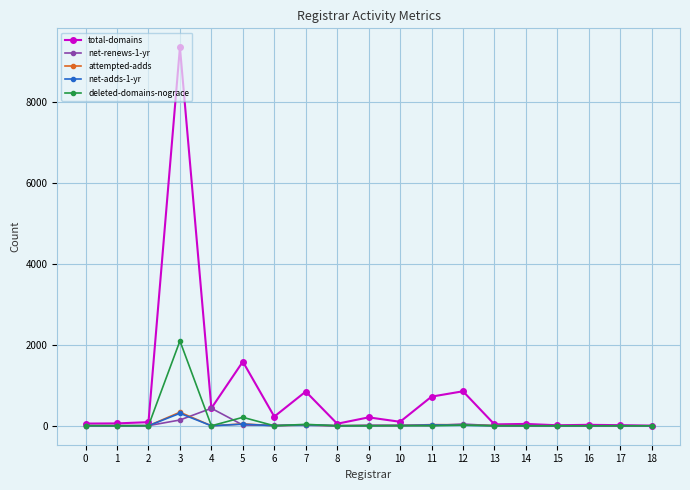

True or false: deleted-domains-nograce has more than 2 interior local peaks.

True